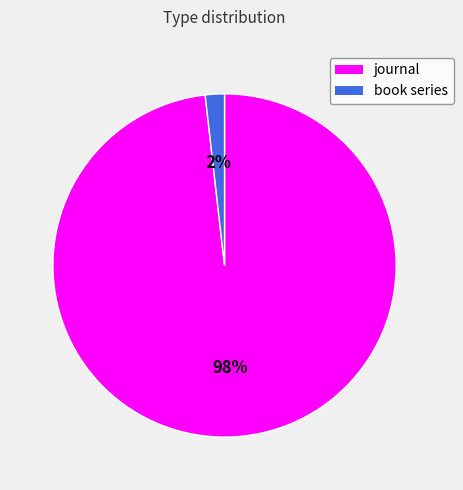

Rank the categories by value from lowest to highest.

book series, journal